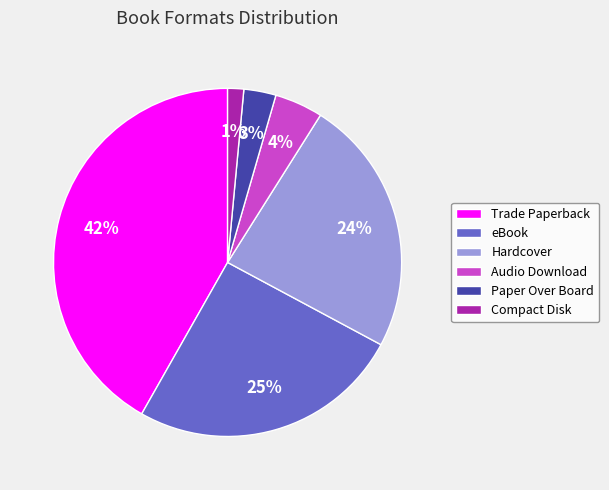

To the nearest percent, what is the average slice percentage?

17%